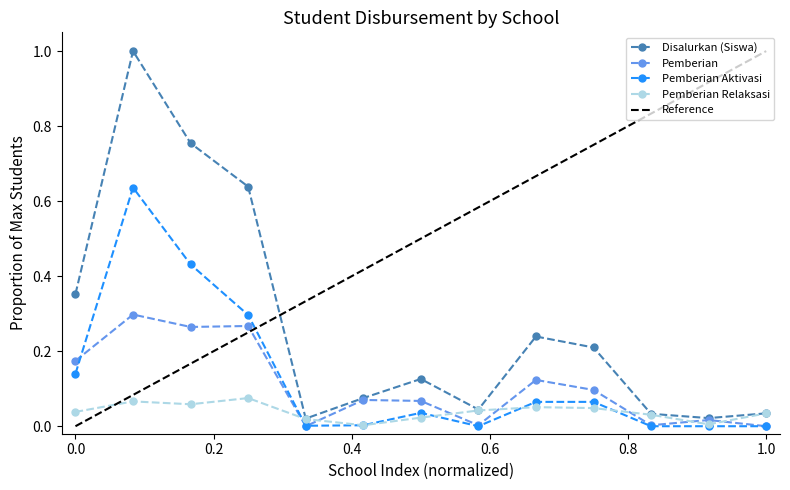

In Pemberian Relaksasi, how many points are lower than both neighbors (excluding endpoints)?

3